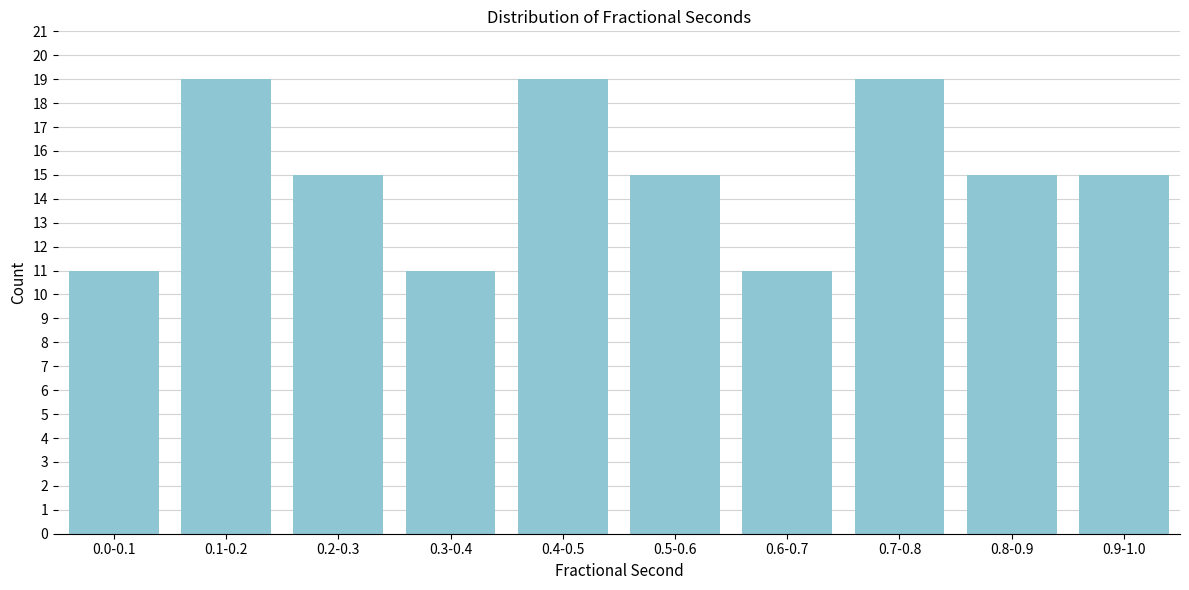

Reading right to left, what are all the values shown in this chart?

15	15	19	11	15	19	11	15	19	11